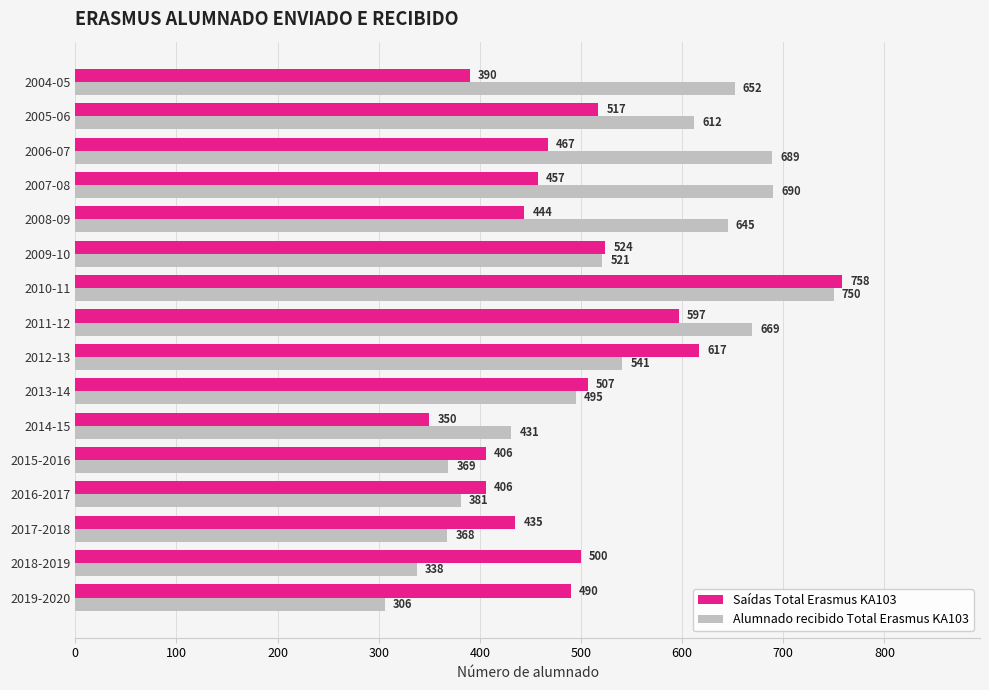

At which category is the sum across all series the highest?

2010-11